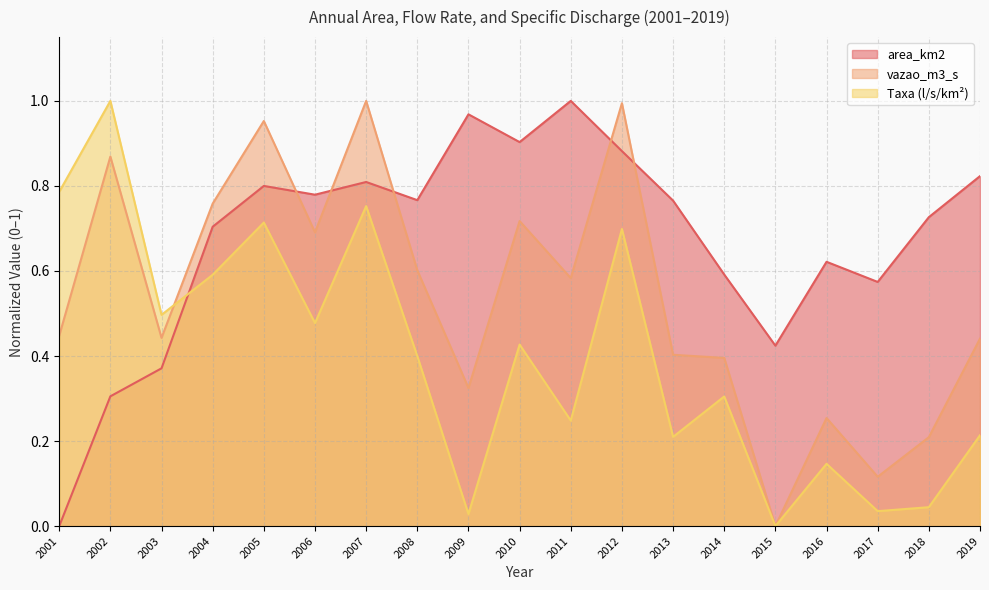

The value of vazao_m3_s at 2007 is 0.5. True or false?

False